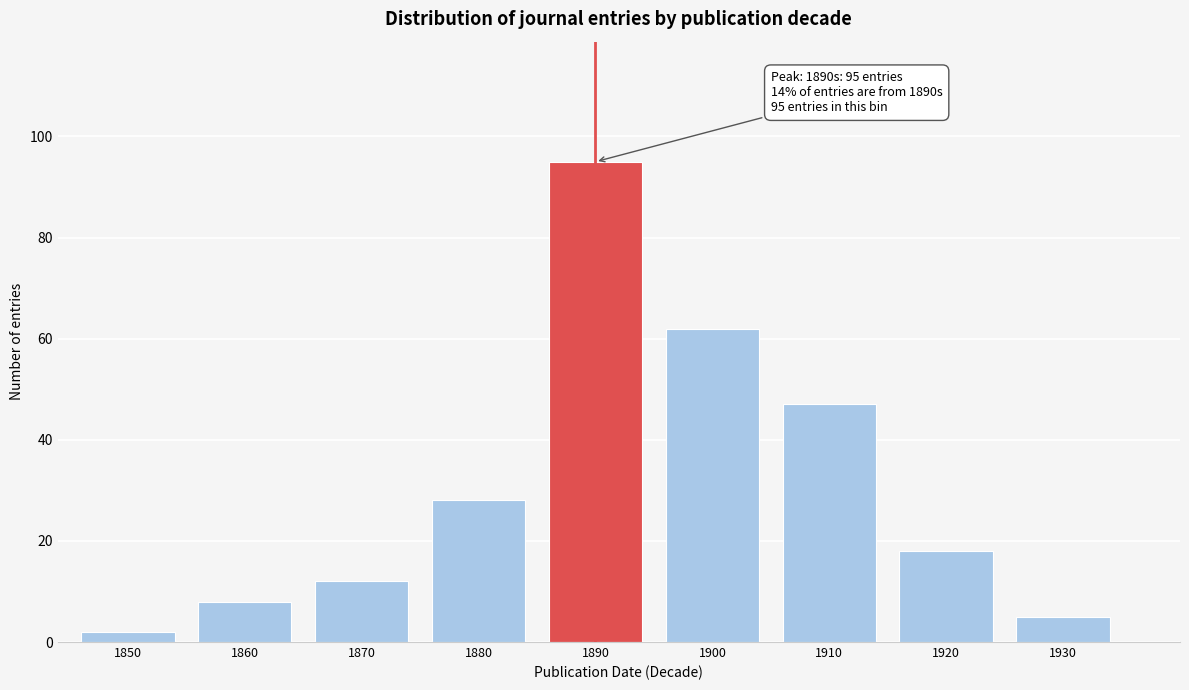

Reading left to right, extract all data points from this chart.

1850=2	1860=8	1870=12	1880=28	1890=95	1900=62	1910=47	1920=18	1930=5